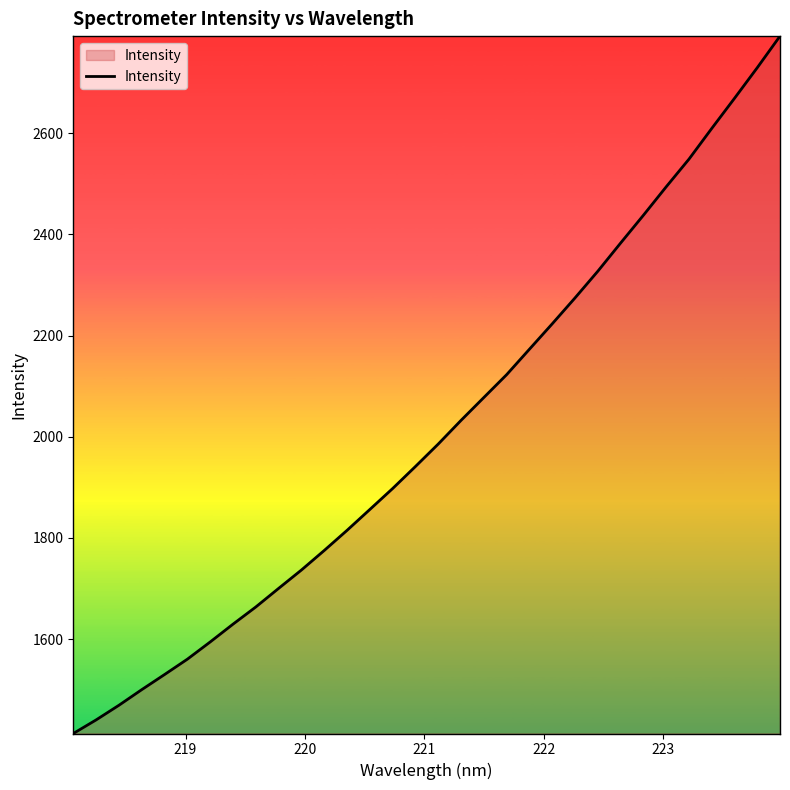

What is the greatest value displayed?

2792.1